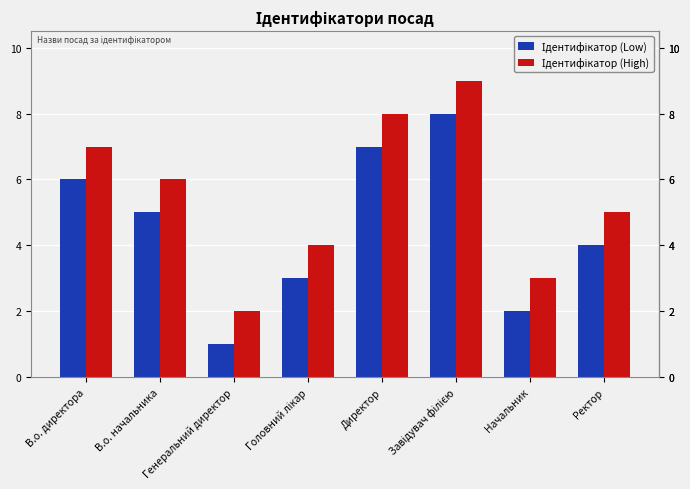

What is the total value across all series at Генеральний директор?

3